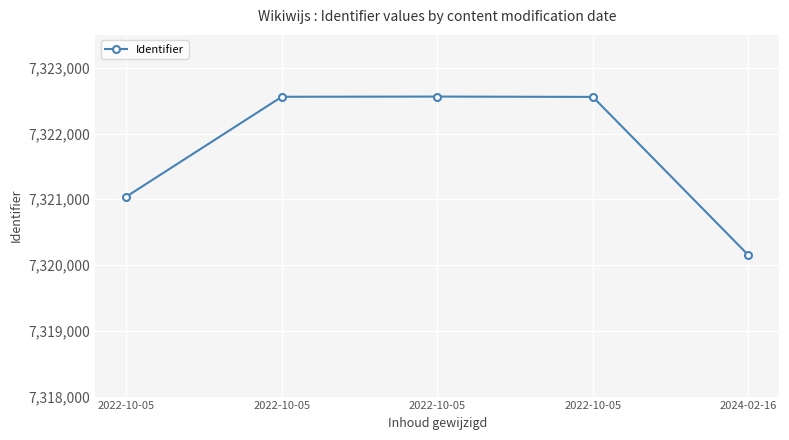

List the labels in order of value, largest first.

2022-10-05, 2022-10-05, 2022-10-05, 2022-10-05, 2024-02-16